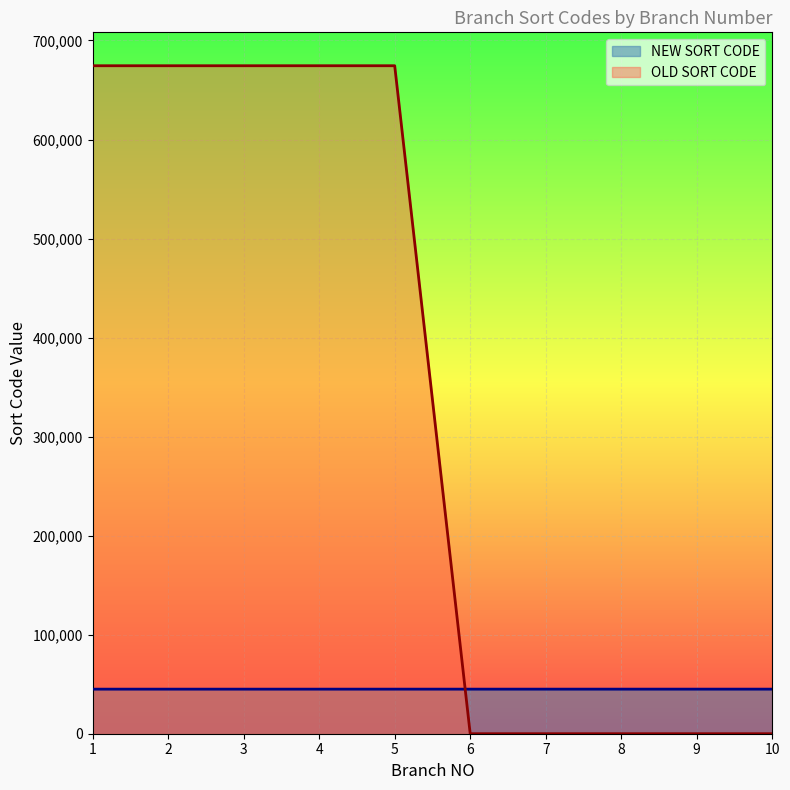

Between 7 and 1, which is larger?

7